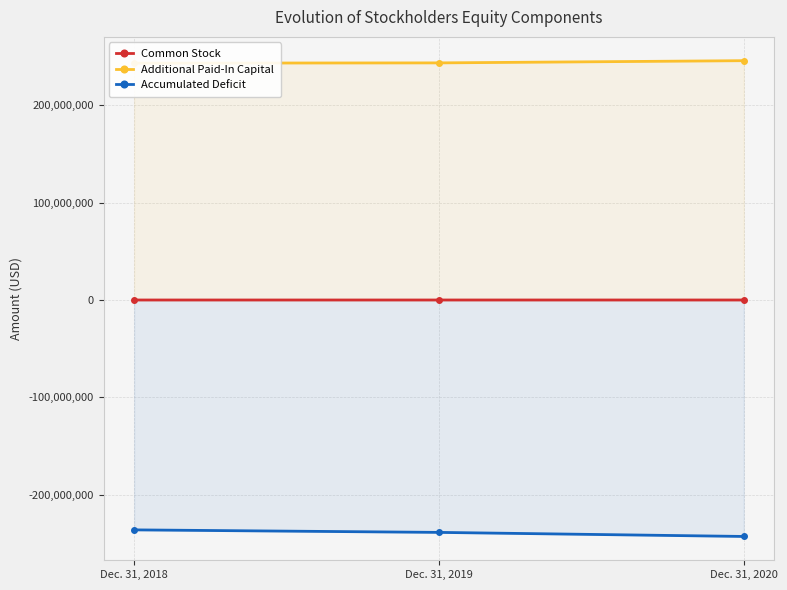

How many lines are shown in the chart?

3